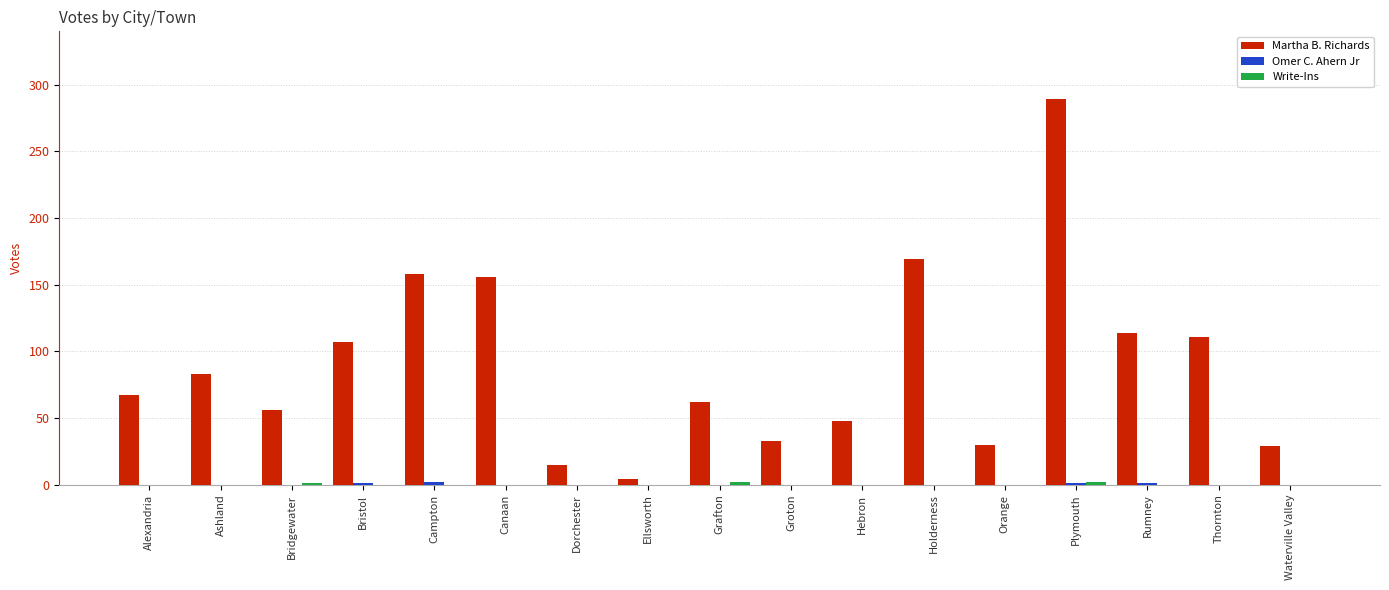

Which series has the largest total across all categories?

Martha B. Richards